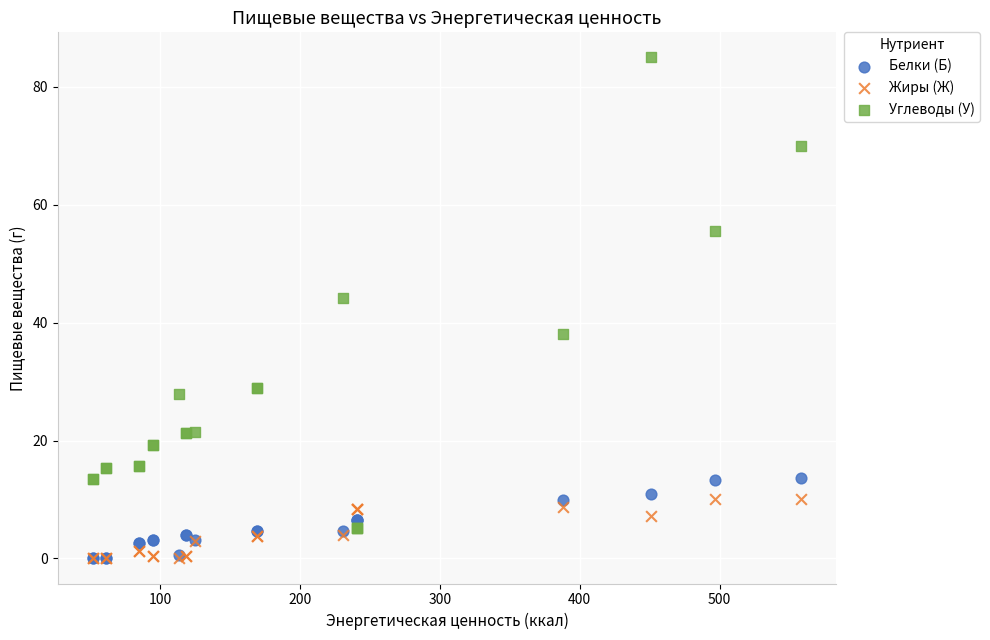

Across all series, what Y value is closest to 42?

44.2